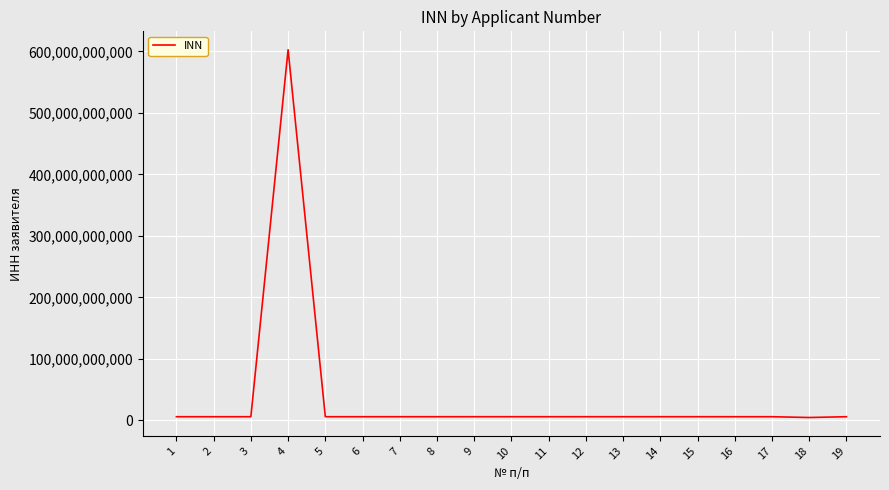

True or false: there are more than 1 points higher than both neighbors.

True